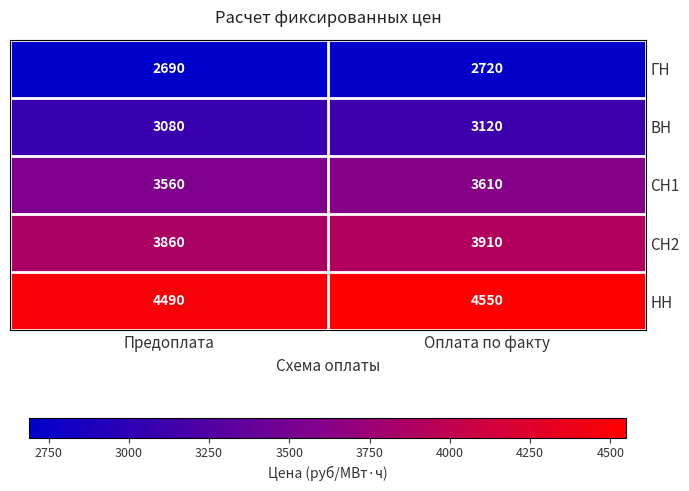

Reading left to right, transcribe all the data shown in this chart.

ГН: 2690	2720
ВН: 3080	3120
СН1: 3560	3610
СН2: 3860	3910
НН: 4490	4550